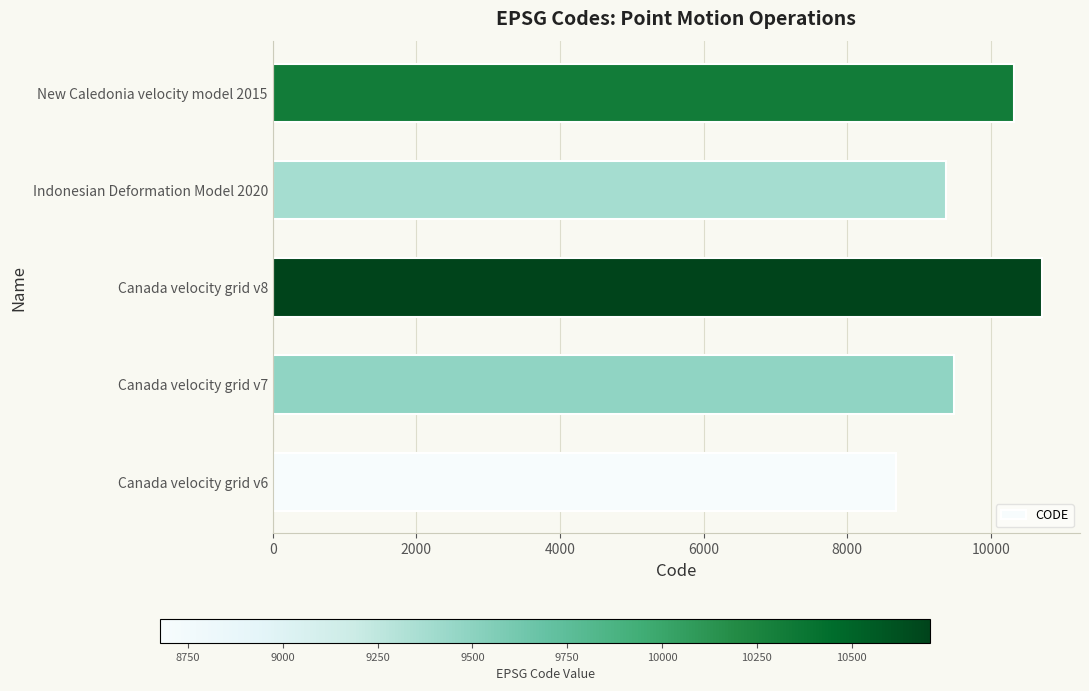

Is it true that the value at Canada velocity grid v8 is 10707?

True